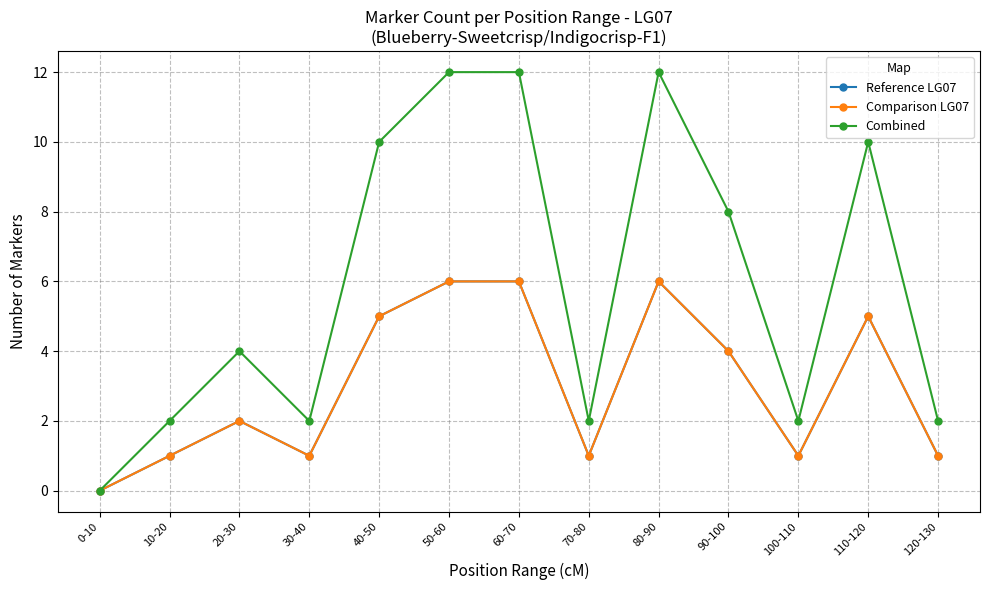

What is the sum of all Combined values?

78